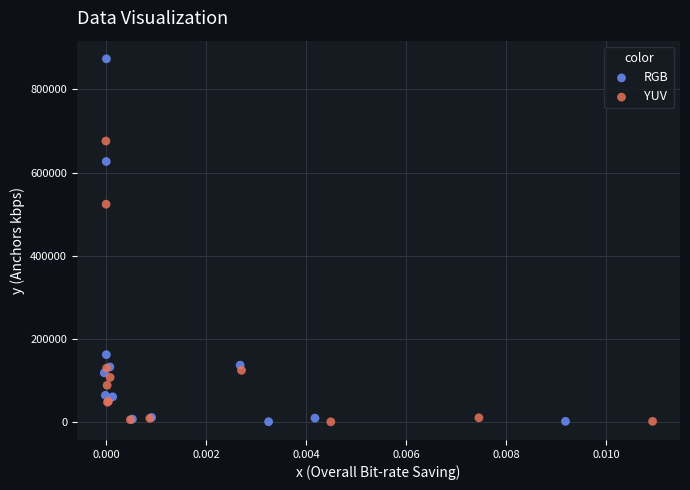

Which series reaches the maximum Y coordinate?

RGB